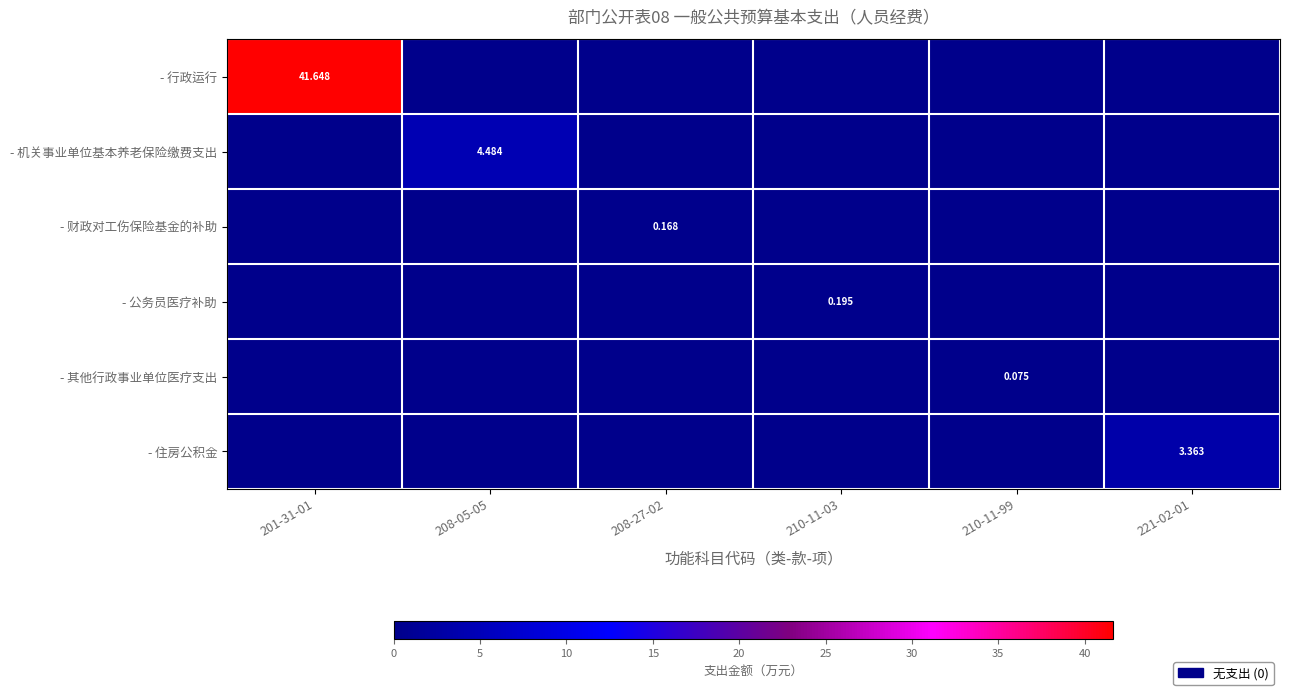

Which category has the highest value across all series?

201-31-01